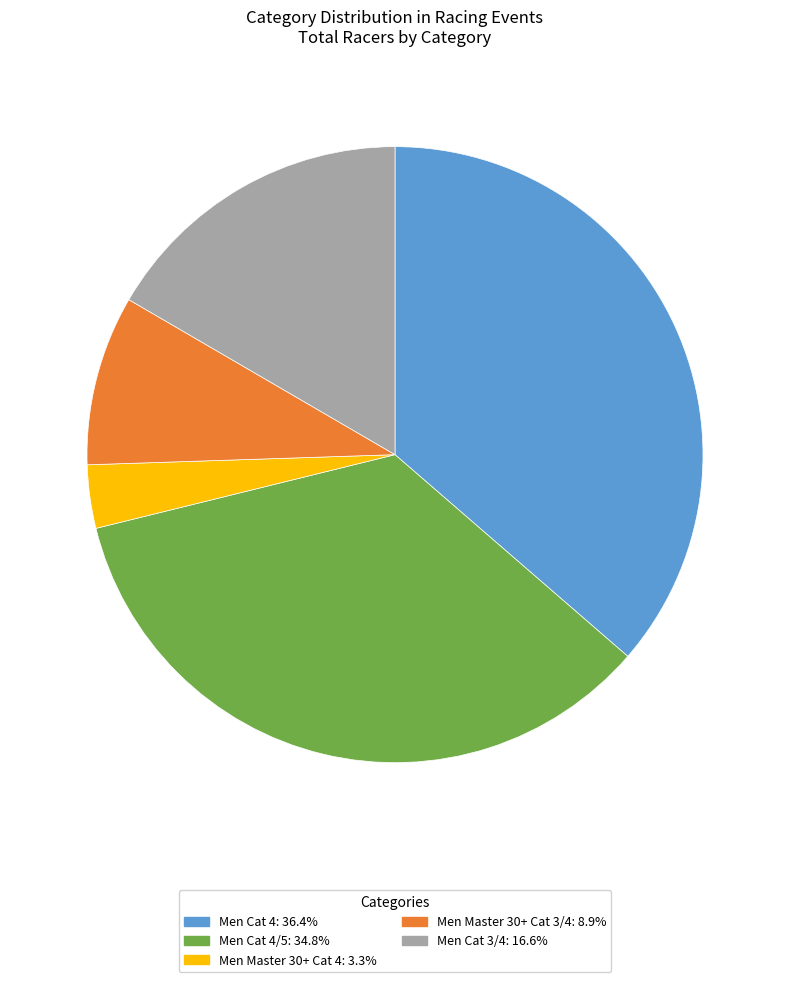

Does any single category account for the majority?

No